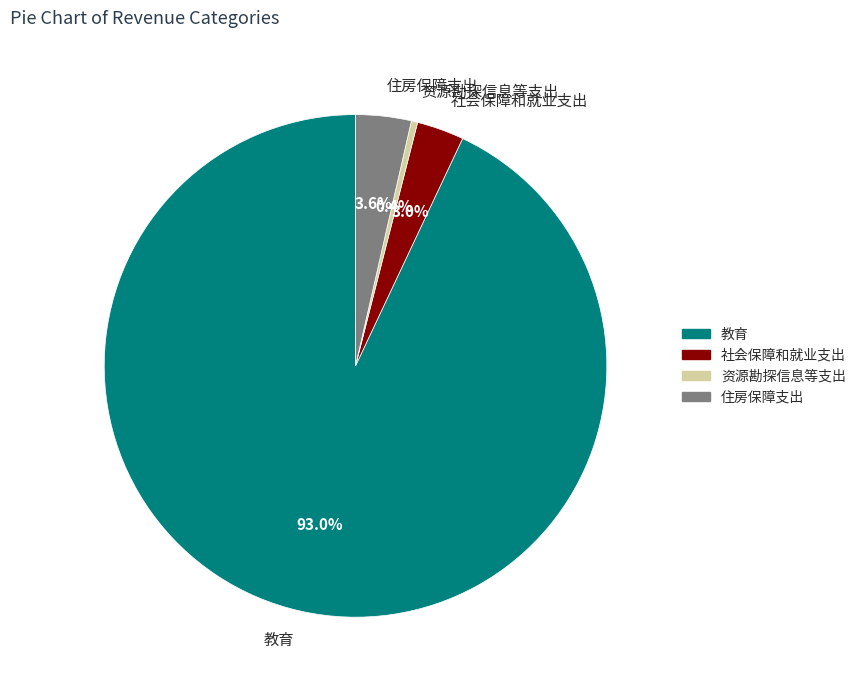

Does 资源勘探信息等支出 represent more than half of the total?

No